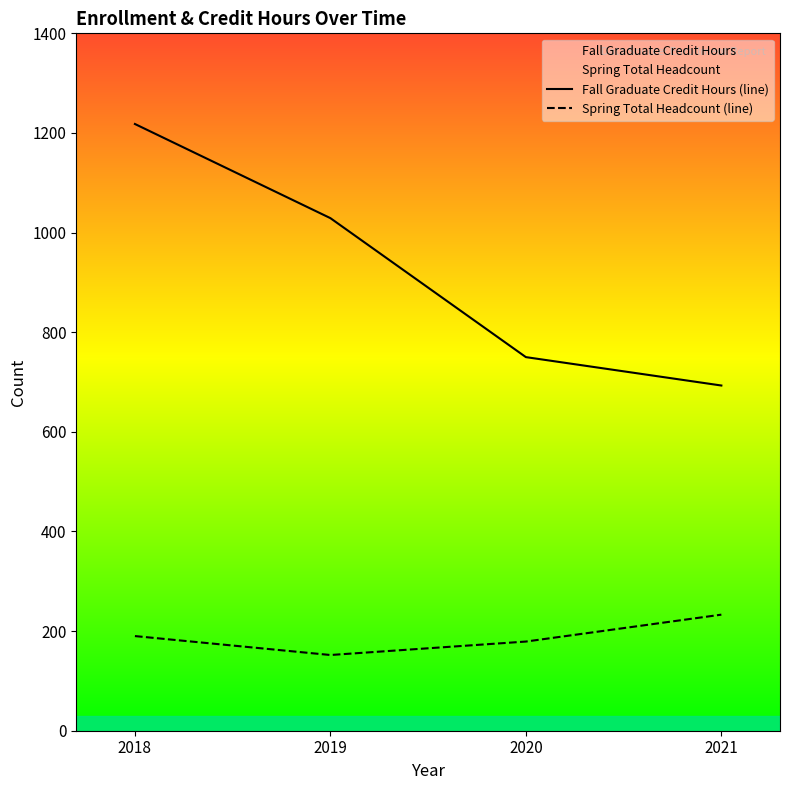

List the series in order of their peak value, lowest first.

Spring Total Headcount (line), Fall Graduate Credit Hours (line)